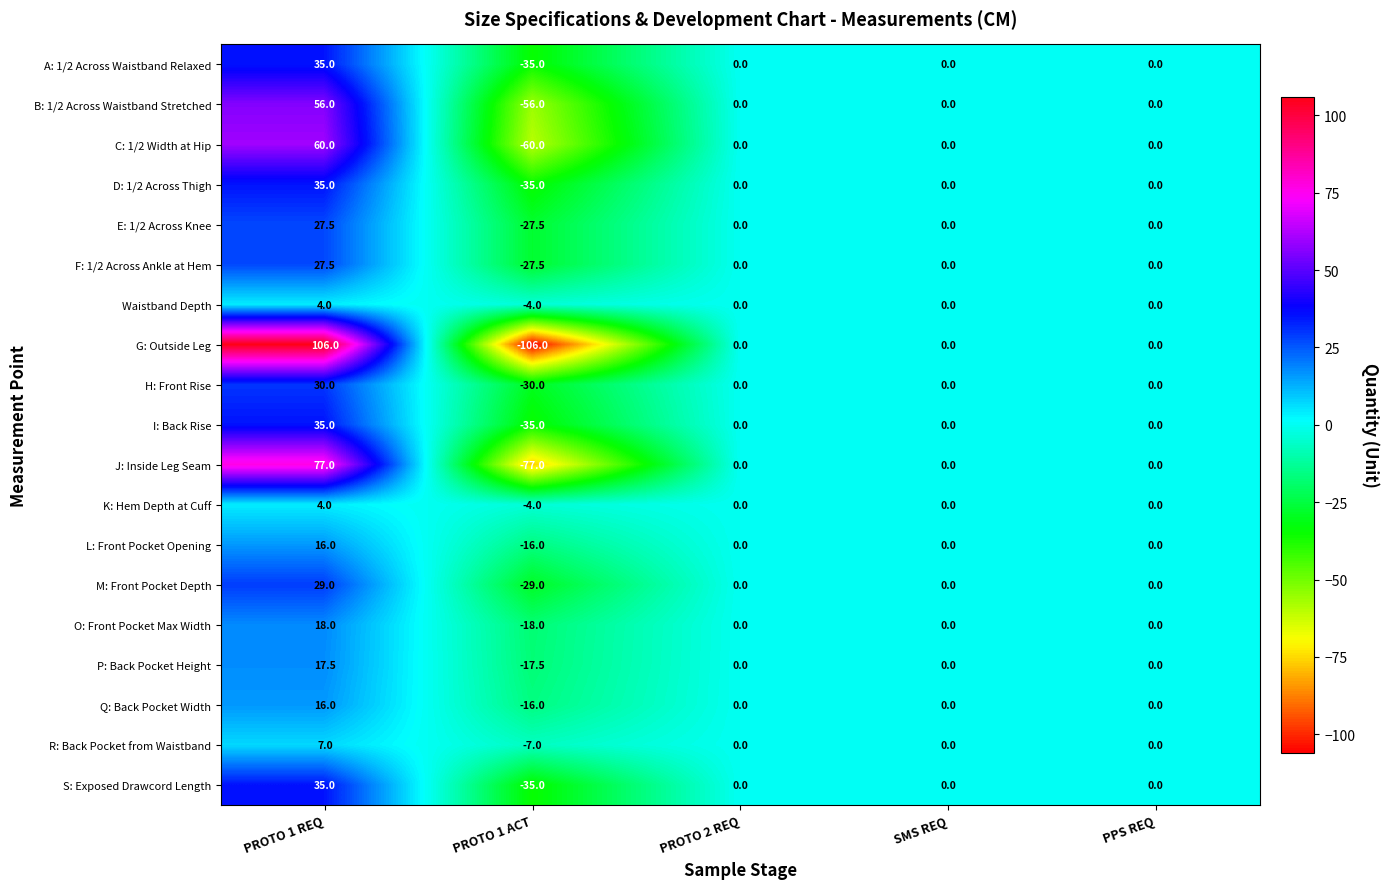

Count the number of categories in the chart.

5